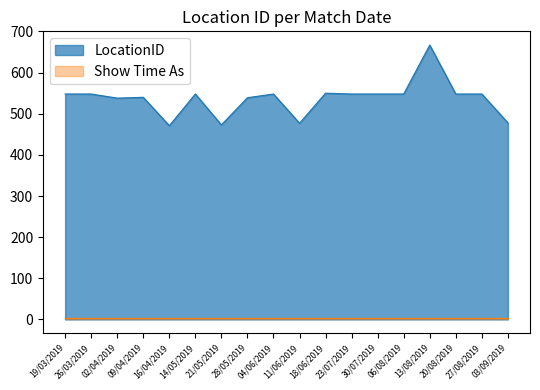

True or false: the data shows 828 at 09/04/2019.

False